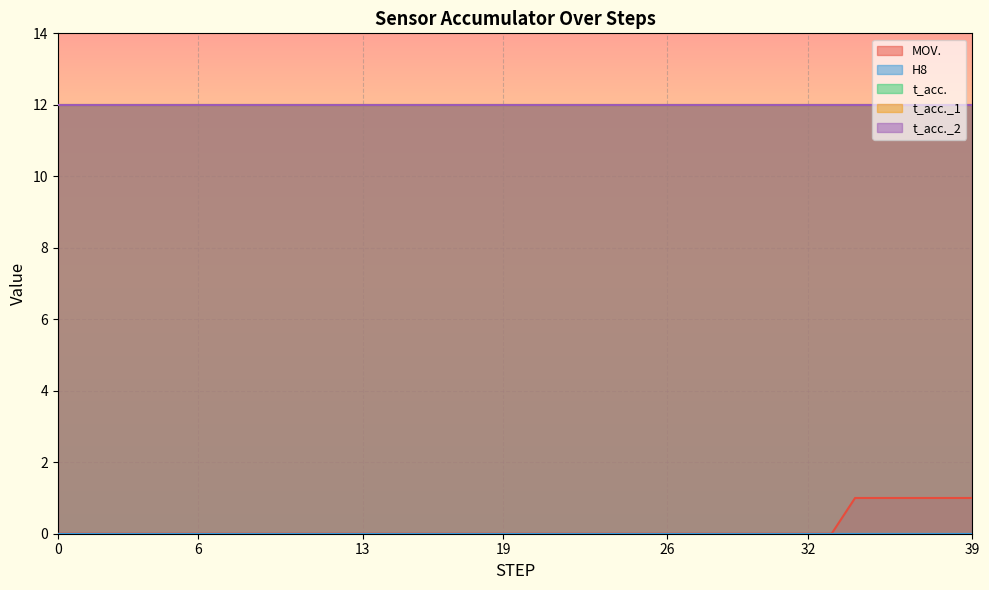

Does the chart display data point markers on the line(s)?

No